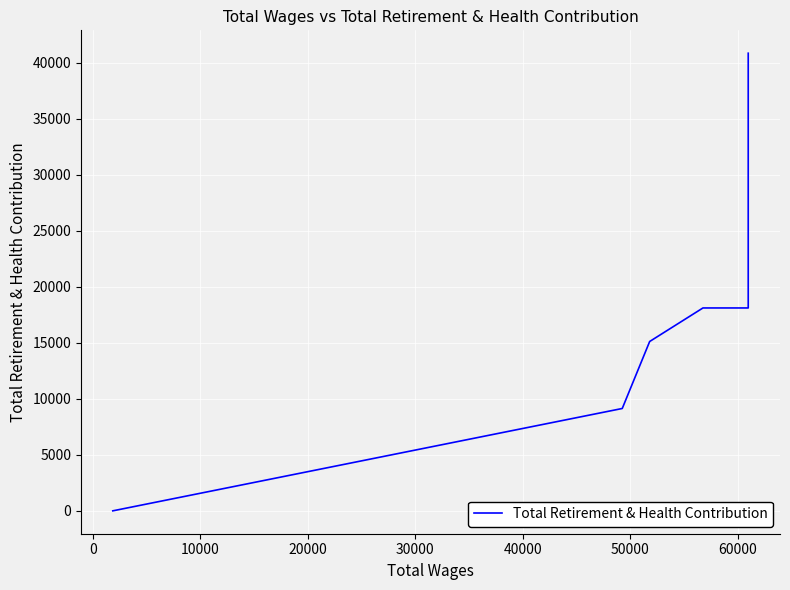

How many data points are less than 18114?

3